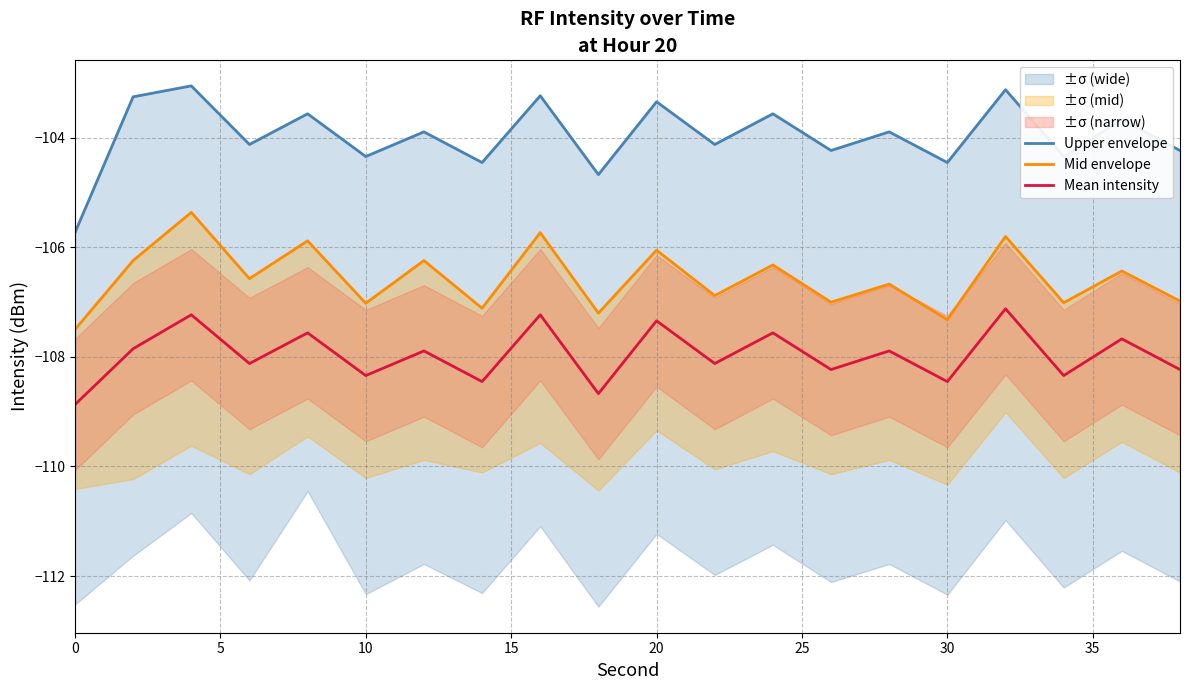

True or false: Mid envelope and Mean intensity intersect in this chart.

False